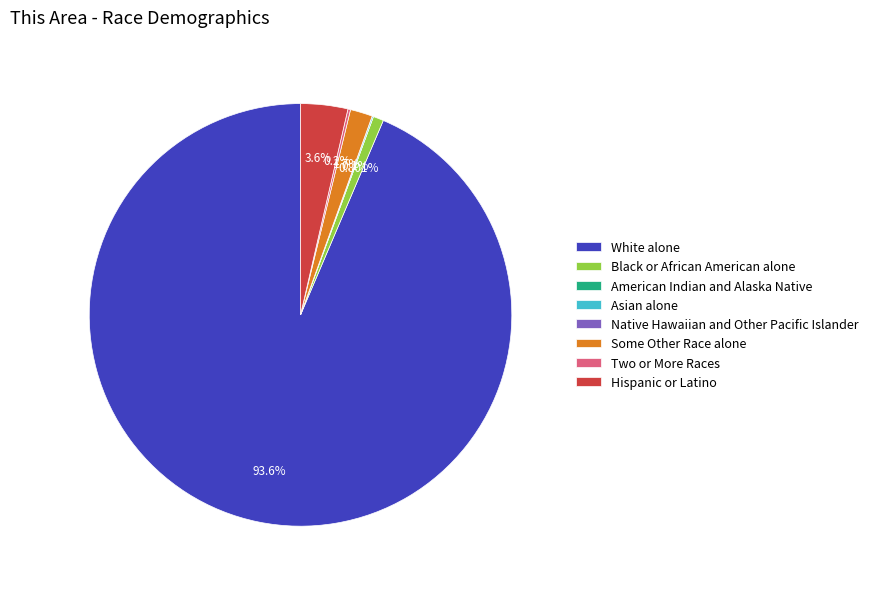

Do Black or African American alone and White alone together represent more than half of the pie?

Yes